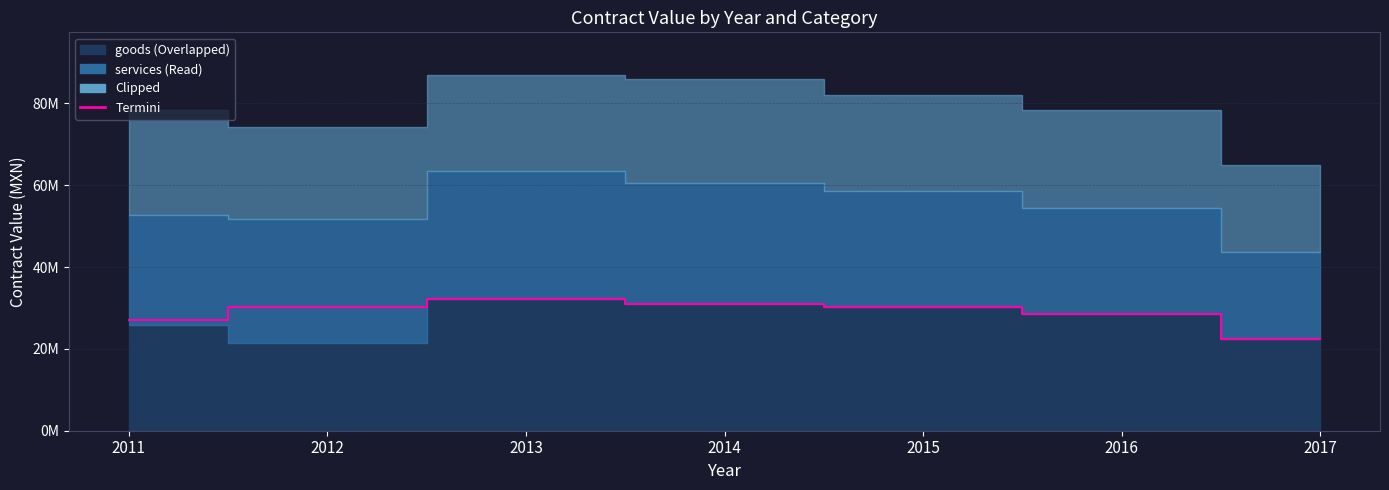

The value at 2015 is 30268821.0. True or false?

True